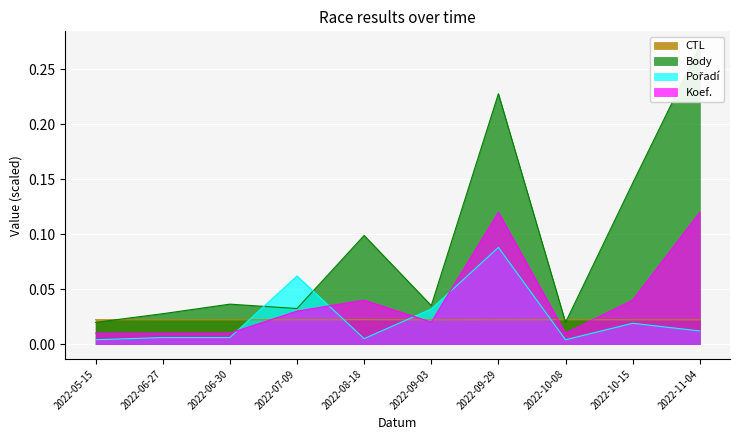

How many series are shown in this chart?

4